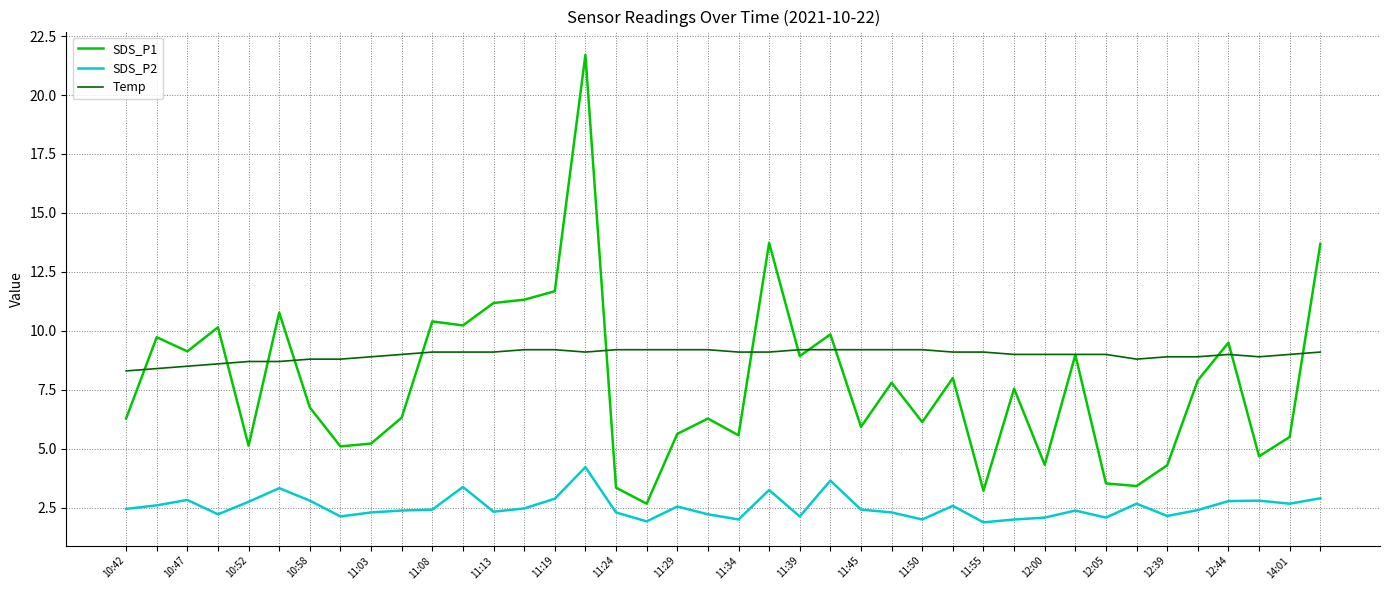

Which series has the widest spread of values?

SDS_P1